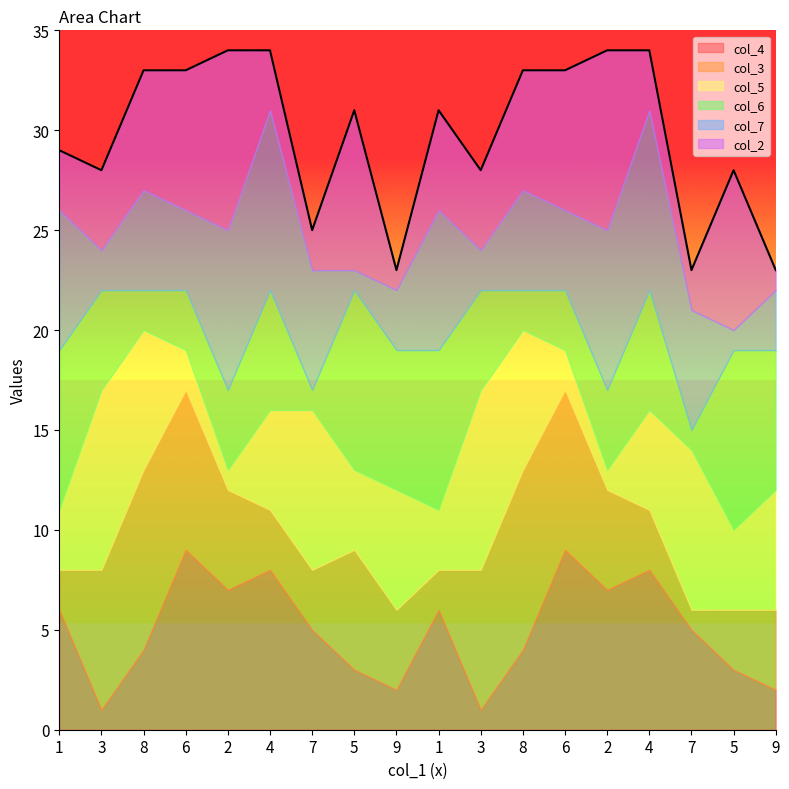

The col_2 series shows 3 at 7. True or false?

False